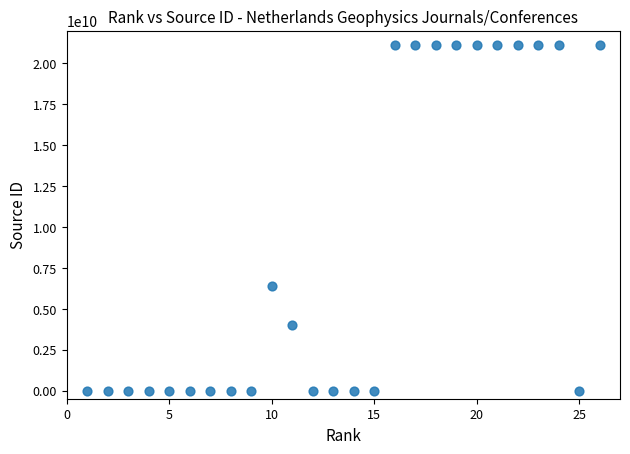

What Y value in the scatter plot is closest to 10550501879?

6400153109